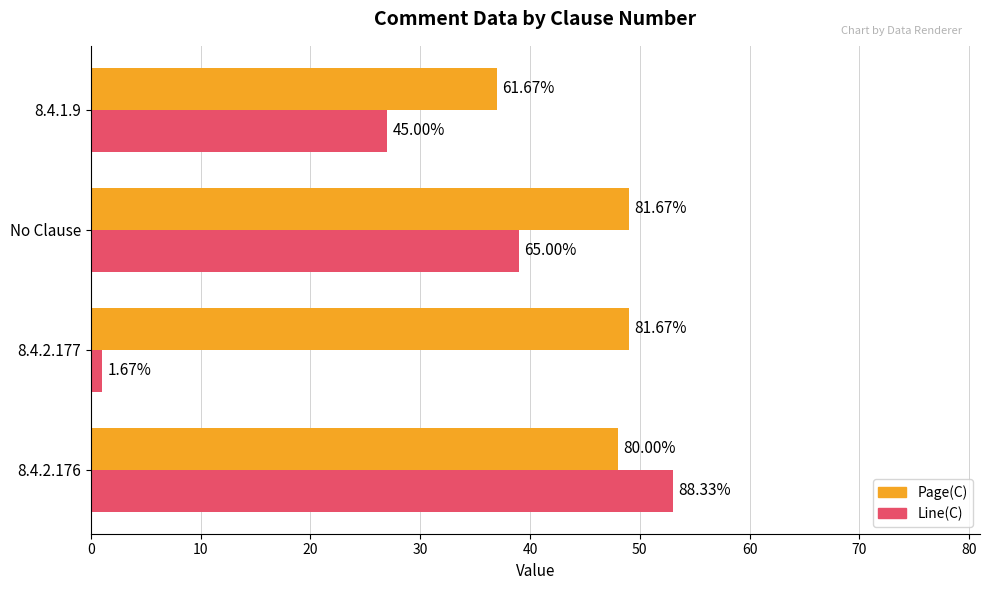

What is the value of the Page(C) bar at the 1st from the left?

48